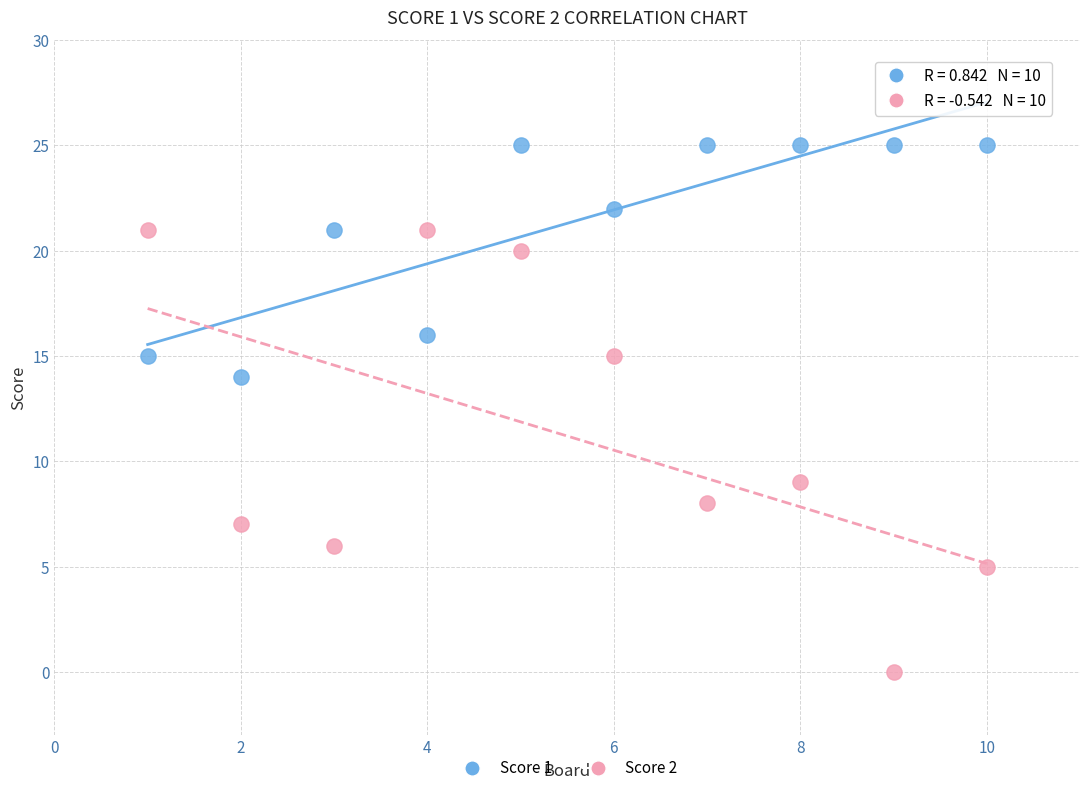

In the Score 2 series, what Y value is closest to 10?

9